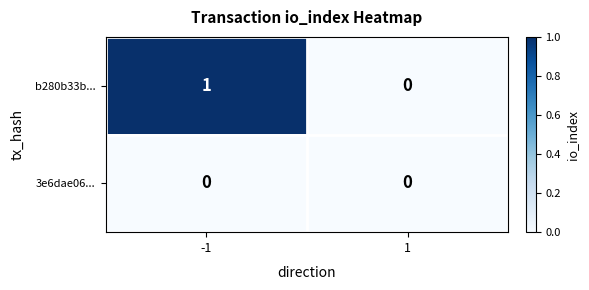

At which category does the chart reach its peak across all series?

-1